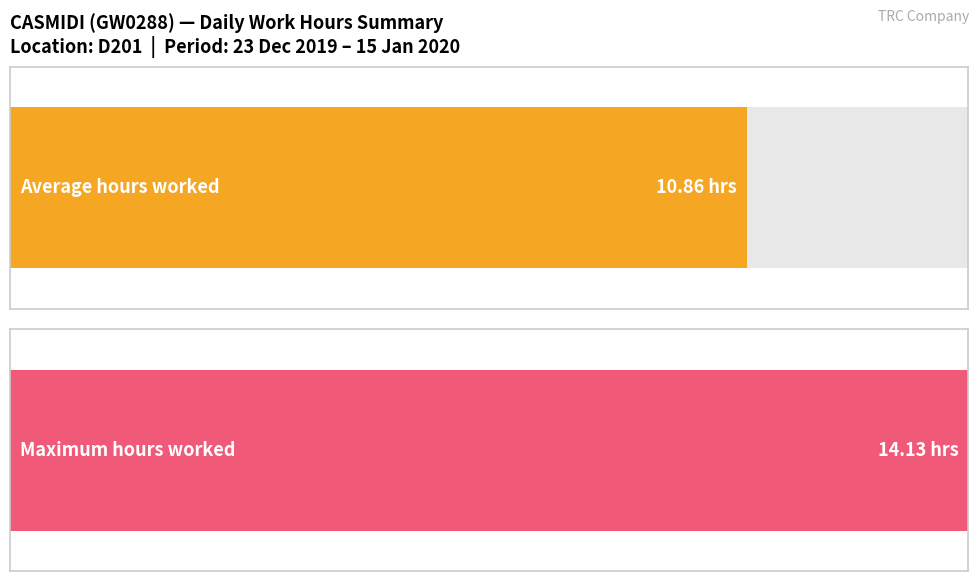

Is it true that the value at 28-Sat is 14.6?

False